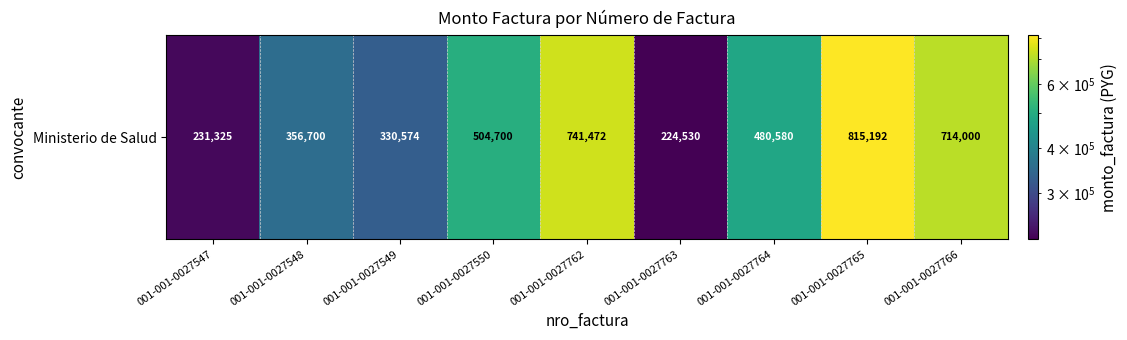

Is it true that the value at 001-001-0027550 is 268254?

False